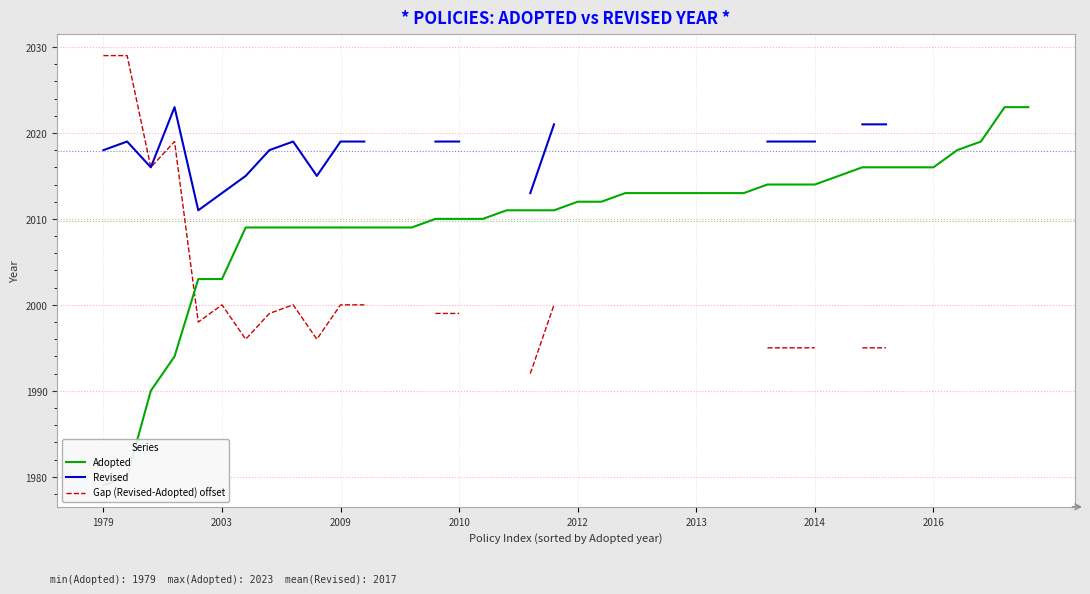

List the series in order of their peak value, highest first.

Gap (Revised-Adopted) offset, Adopted, Revised